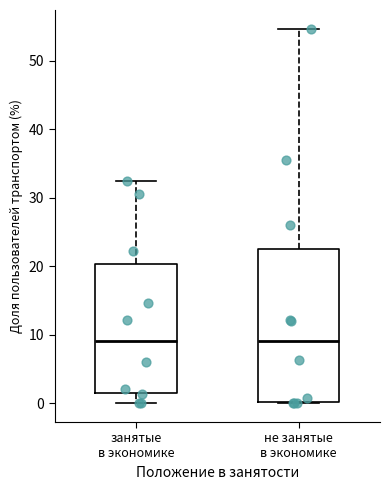

Where is the upper edge of the box for не занятые в экономике on the y-axis? The values are not printed on the chart, so give them approximately, as read against the axis.

23